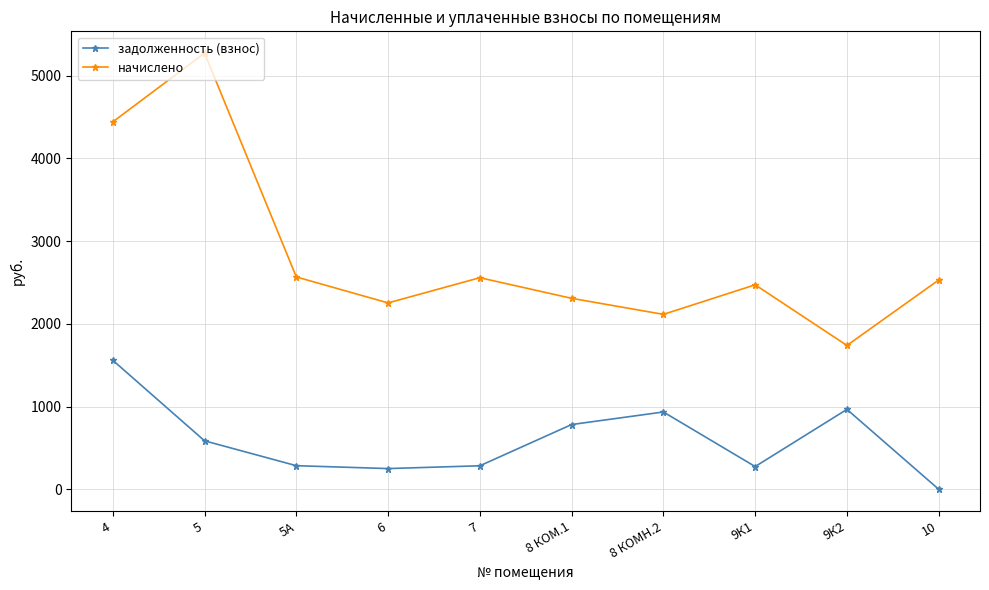

In начислено, how many points are lower than both neighbors (excluding endpoints)?

3